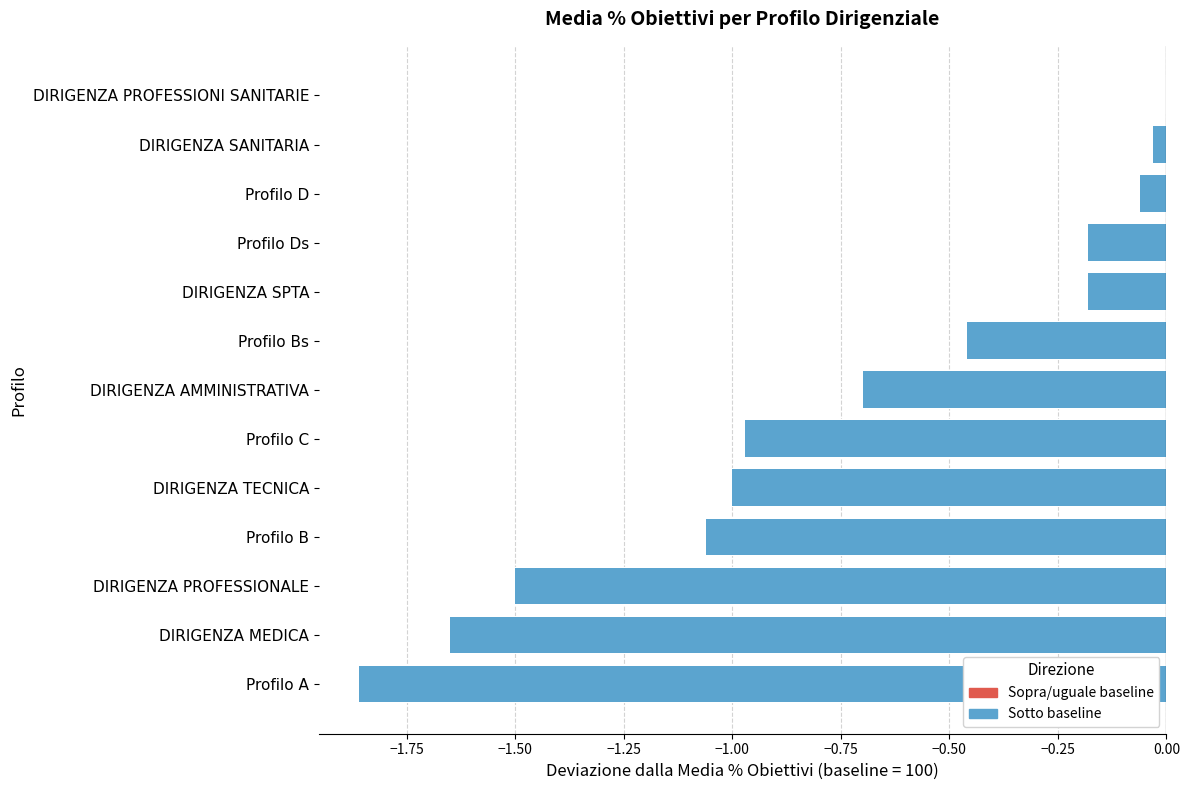

Where is the data nearest to the value 99?

DIRIGENZA TECNICA